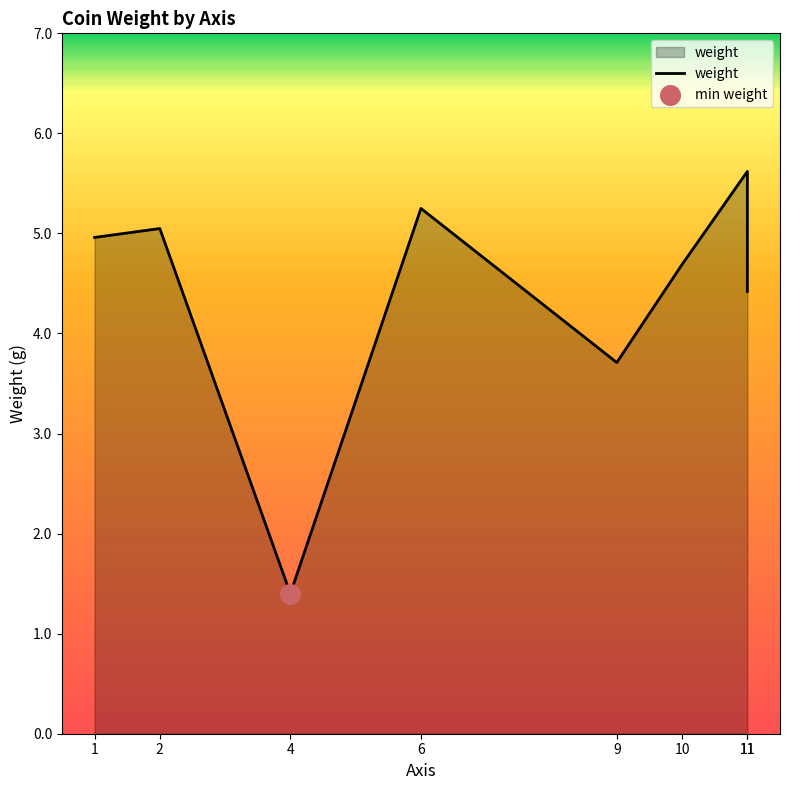

Between 1 and 11, which is larger?

11